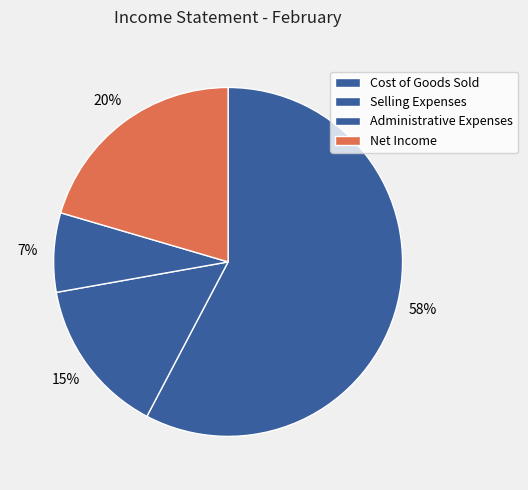

To the nearest percent, what portion does Selling Expenses represent?

15%